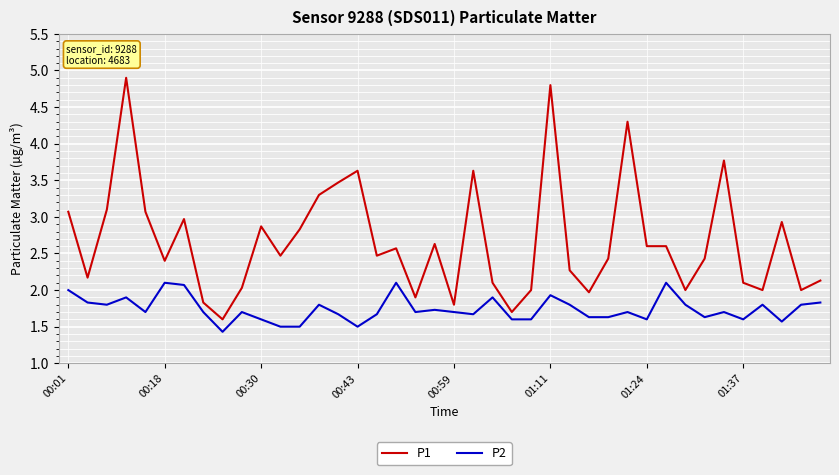

What is the minimum value for P1?

1.6